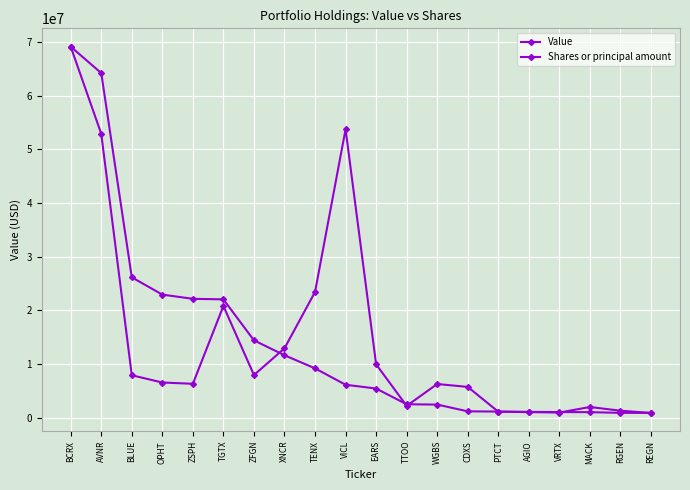

How many values in the Shares or principal amount series are below 6547556?

10